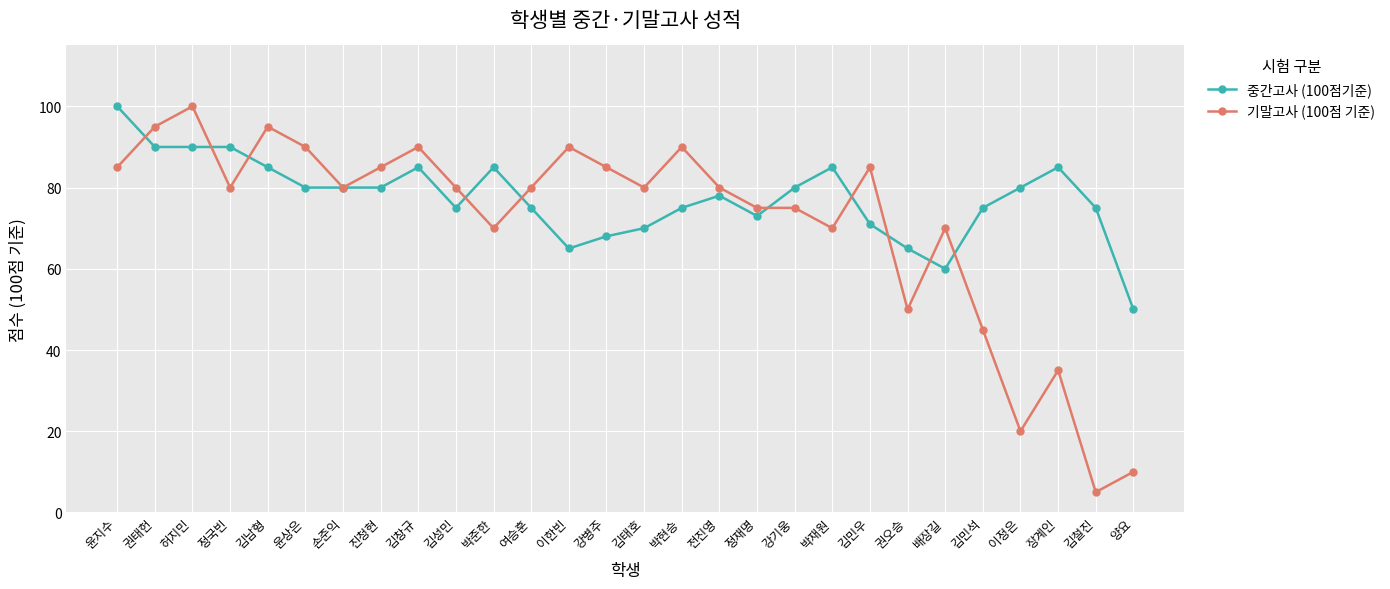

What is the label of the 28th point from the left?

양요